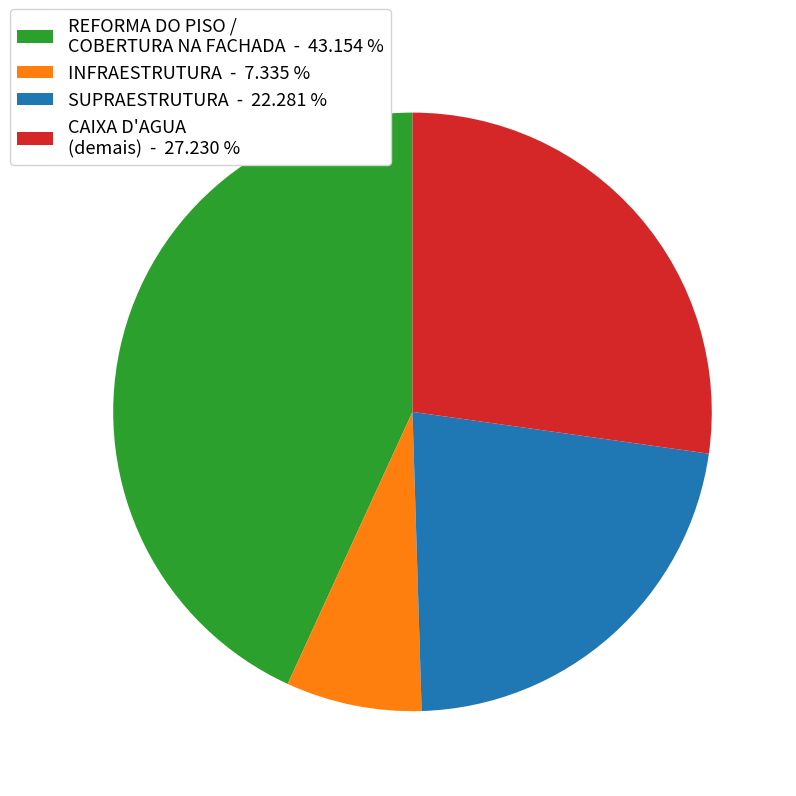

Does CAIXA D'AGUA (demais) - 27.230 % represent more than half of the total?

No